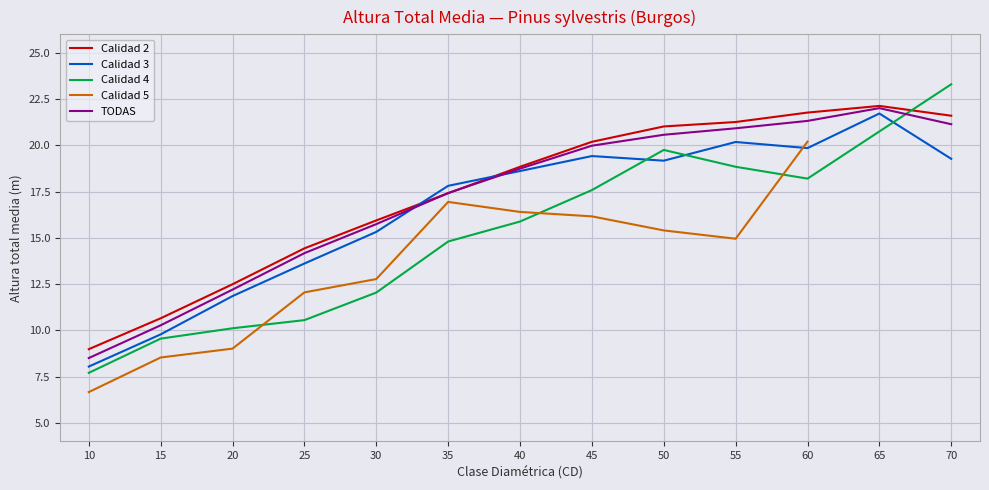

At which label does TODAS reach its minimum?

10